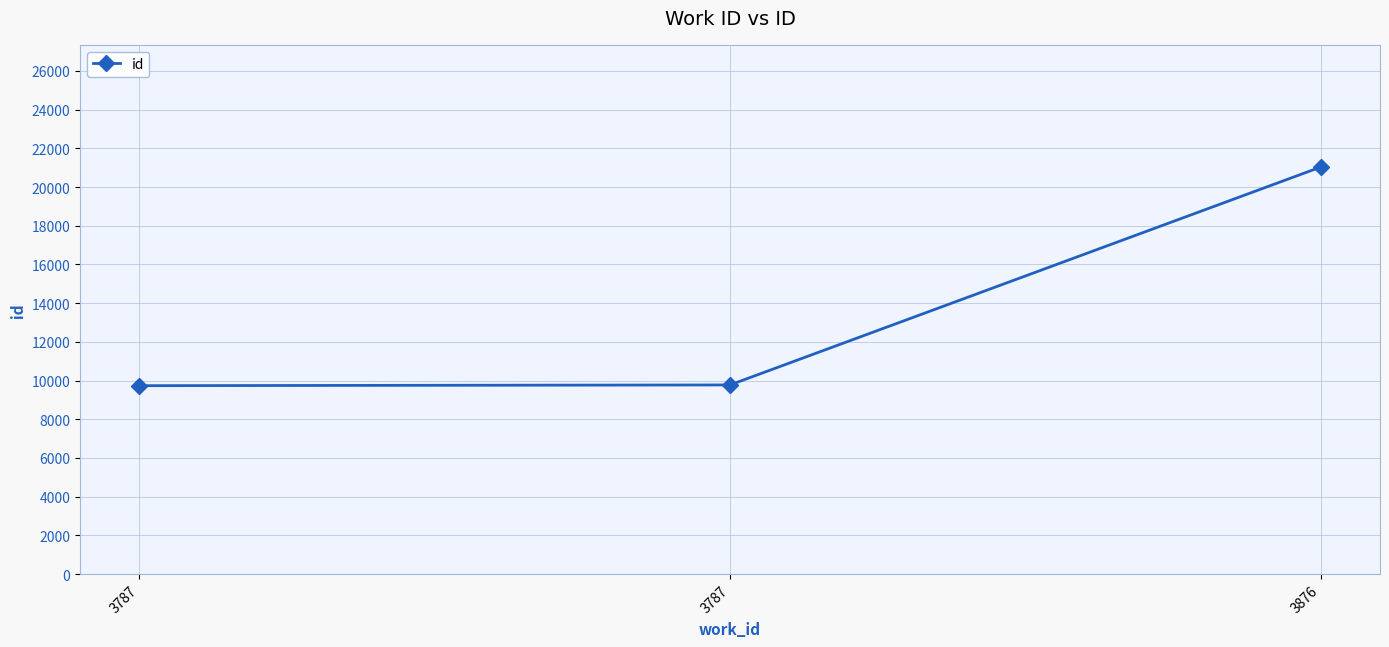

At which label does the data first exceed 9773?

3876